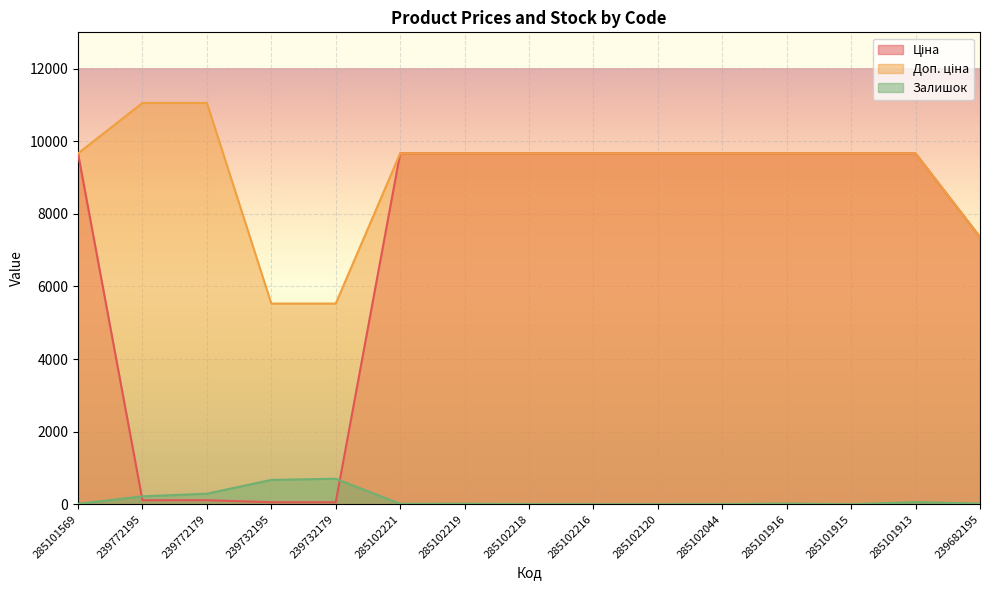

At which label does Доп. ціна first exceed 9664?

285101569